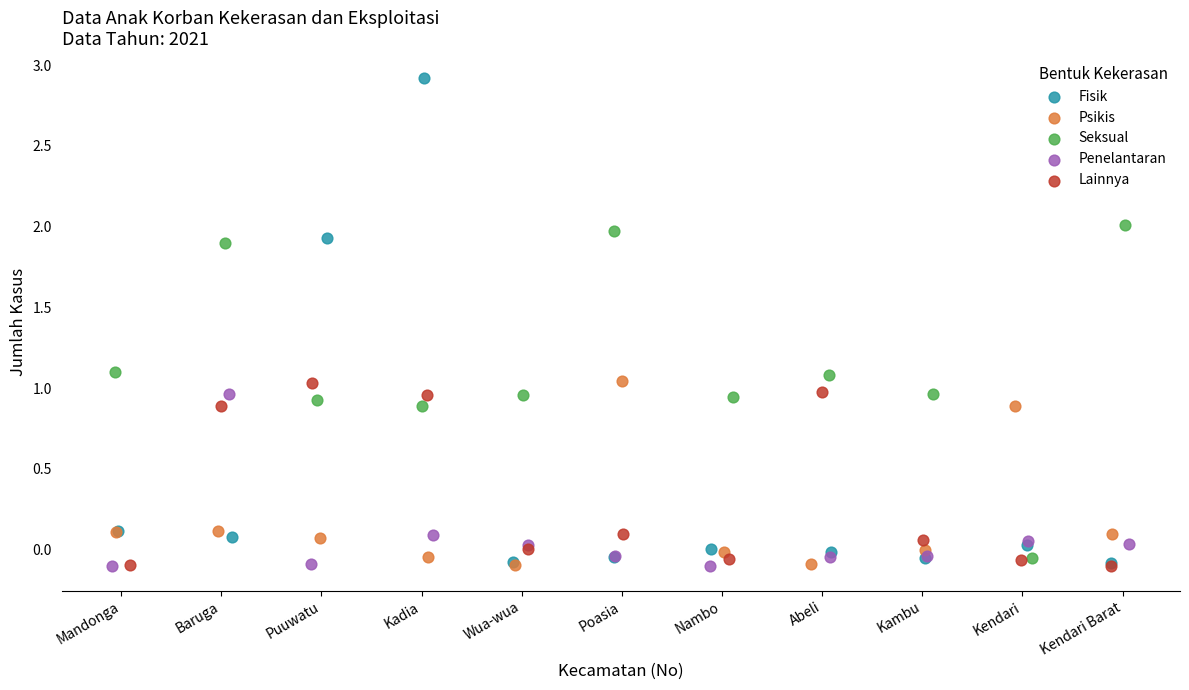

Which series has the widest spread of Y values?

Fisik